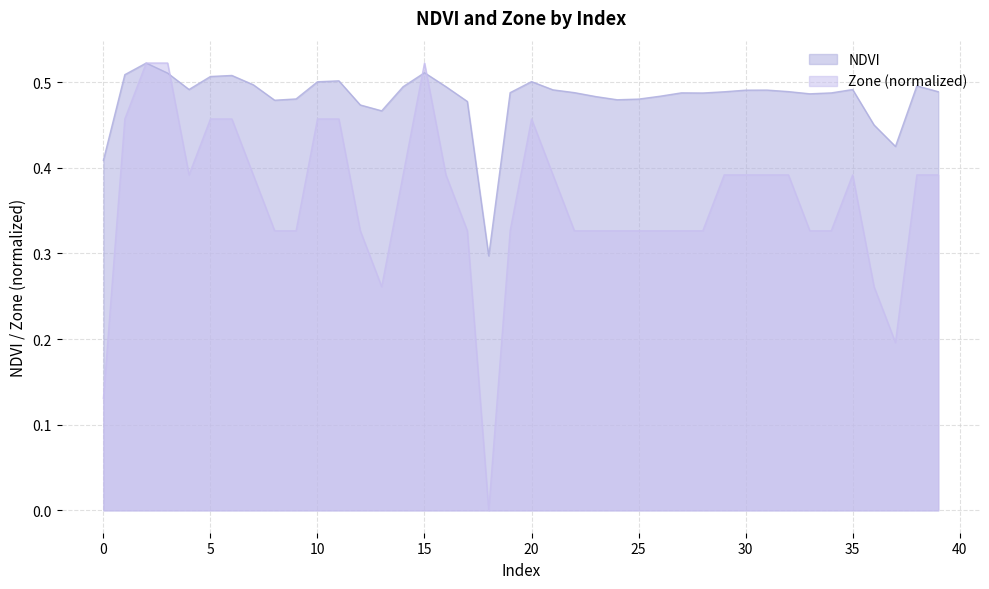

What is the value of the NDVI point at the 8th from the left?

0.5